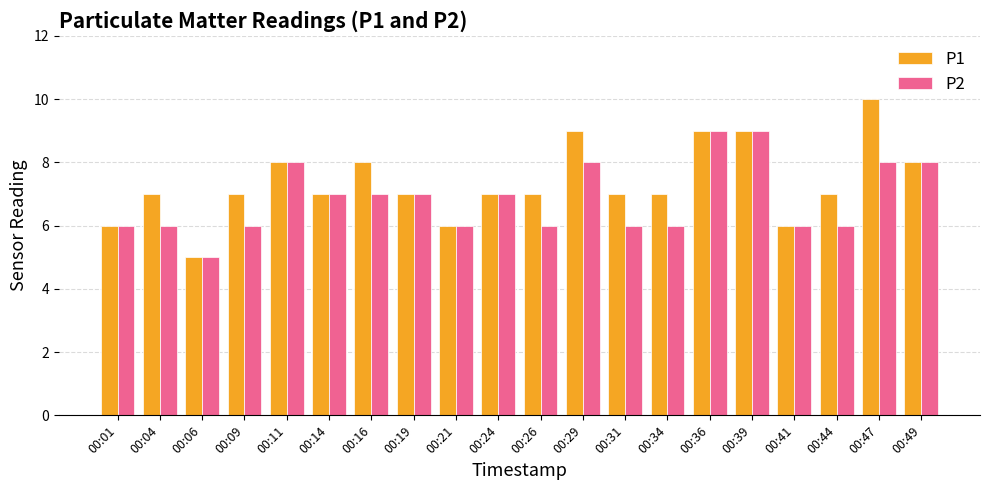

What are all the series names shown in the legend?

P1, P2